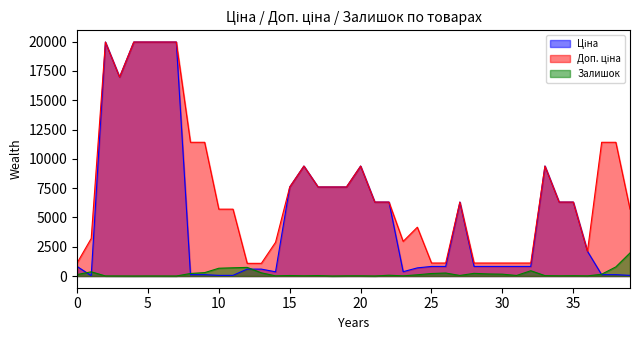

What is the highest value of the Залишок series?

1972.0